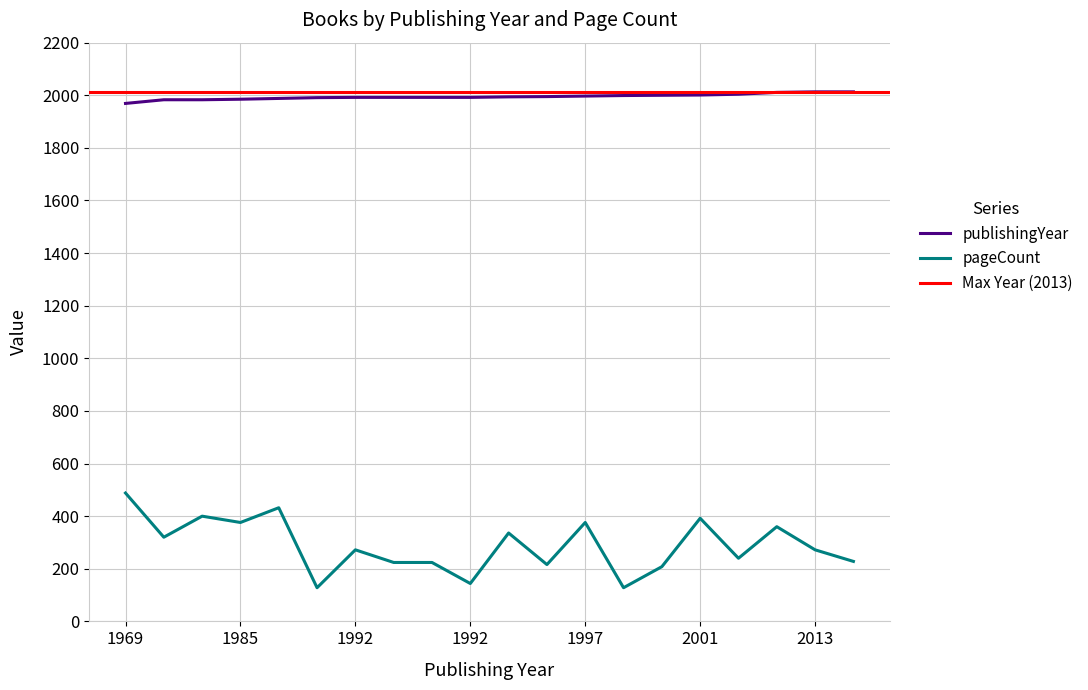

How many values in the pageCount series exceed 272?

9